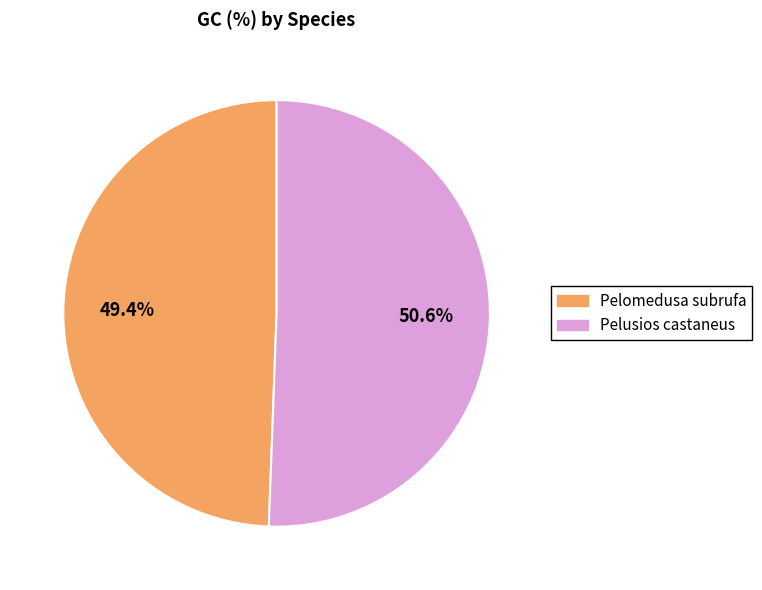

Count the number of slices in the pie.

2